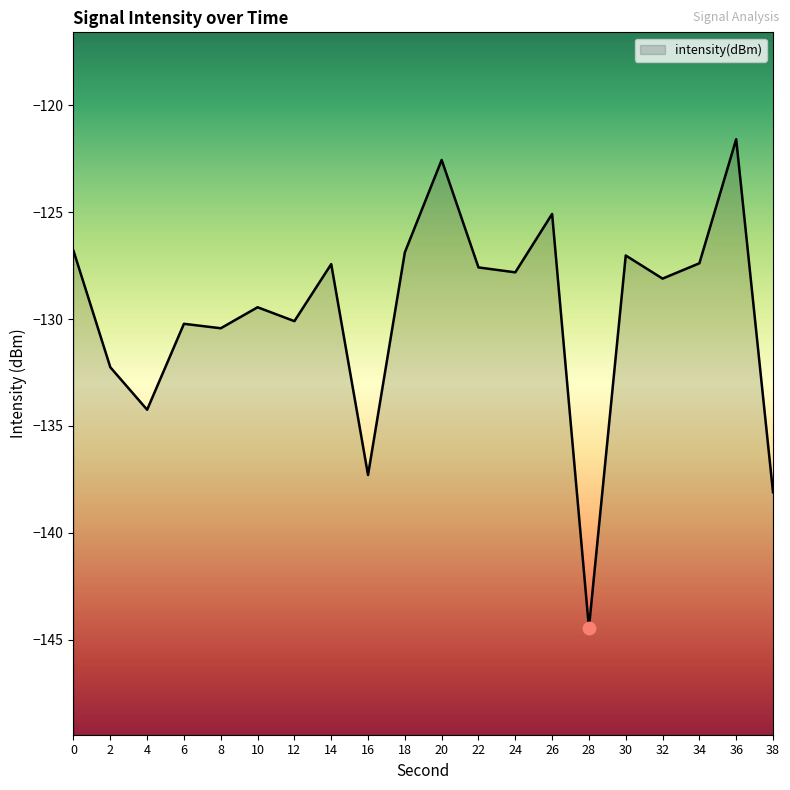

Which has a higher value, 6 or 8?

6